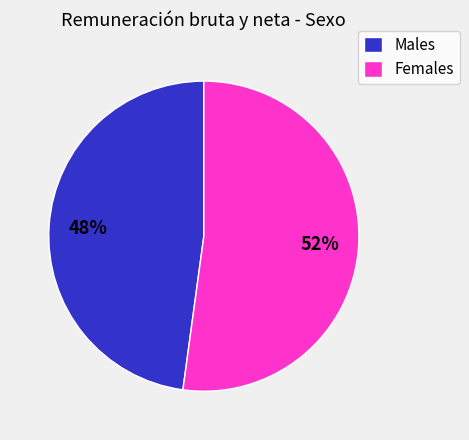

Which slice is the largest?

Females